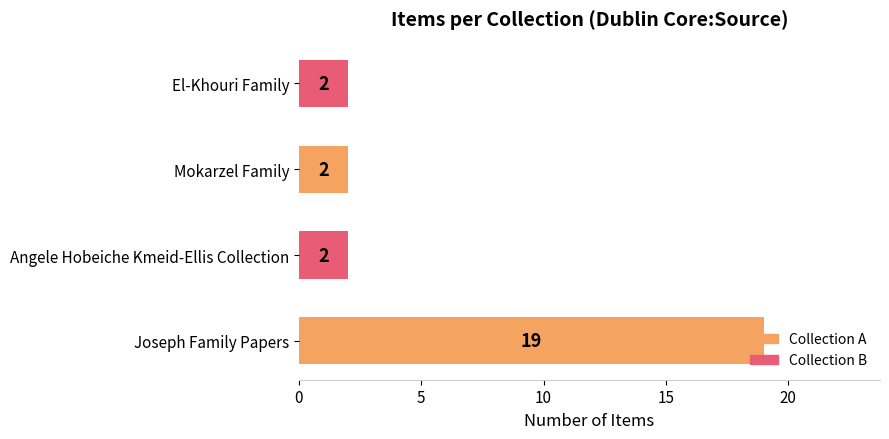

How many bars are there in total?

4